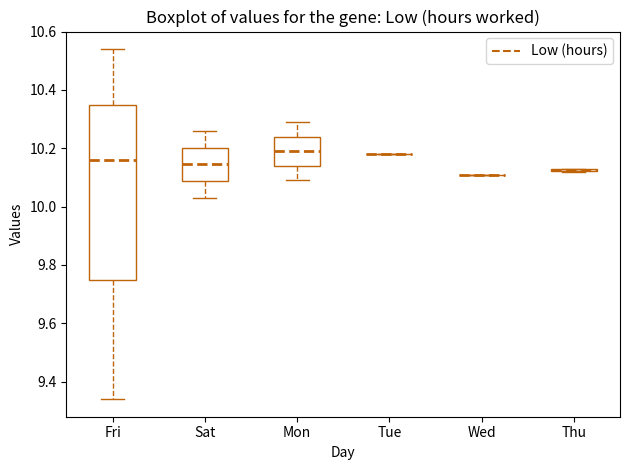

Reading left to right, read every box against the y-axis: the position of its median line, the range the box covers, and the ends of its whiskers. The values are not printed on the chart, so give them approximately, as read against the axis.

Fri: median 10.16, box 9.76 to 10.36, whiskers 9.34 to 10.54
Sat: median 10.14, box 10.08 to 10.20, whiskers 10.04 to 10.26
Mon: median 10.20, box 10.14 to 10.24, whiskers 10.10 to 10.30
Tue: box collapsed to a line at 10.18, whiskers 10.18 to 10.18
Wed: box collapsed to a line at 10.12, whiskers 10.12 to 10.12
Thu: box collapsed to a line at 10.12, whiskers 10.12 to 10.14